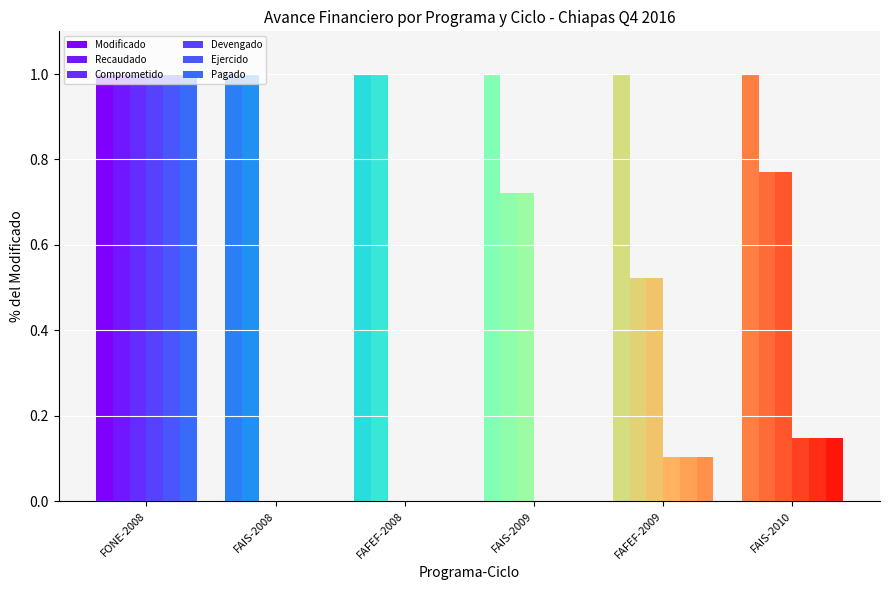

At how many categories does at least one series exceed 0?

6